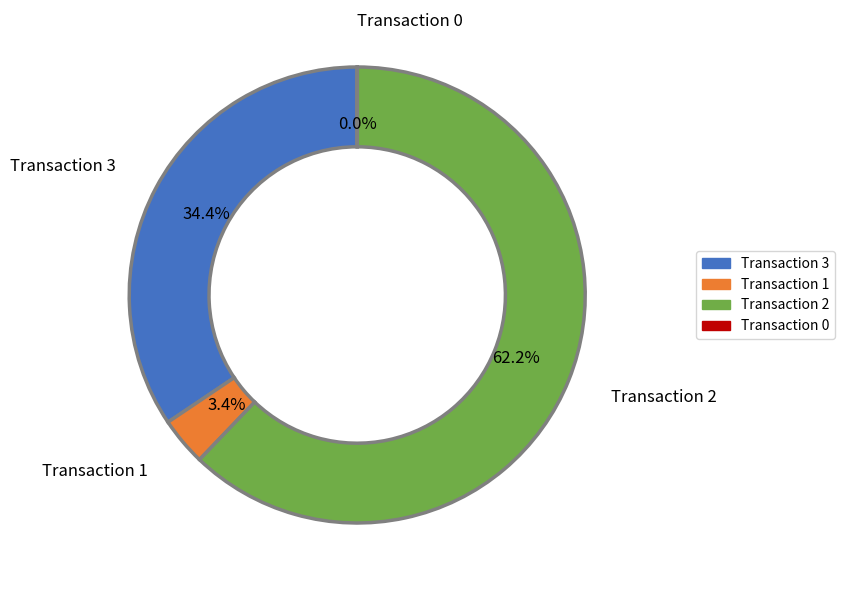

Is the sum of Transaction 3 and Transaction 2 greater than half?

Yes